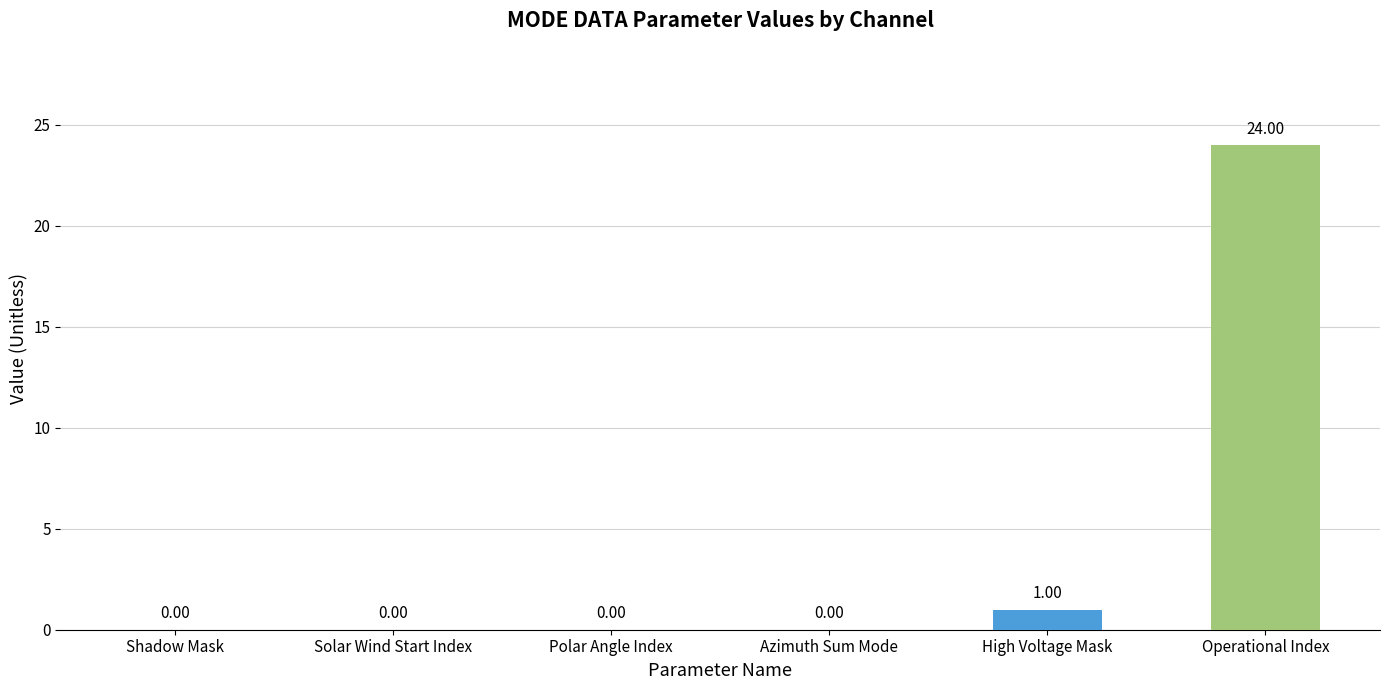

What is the sum of all values?

25